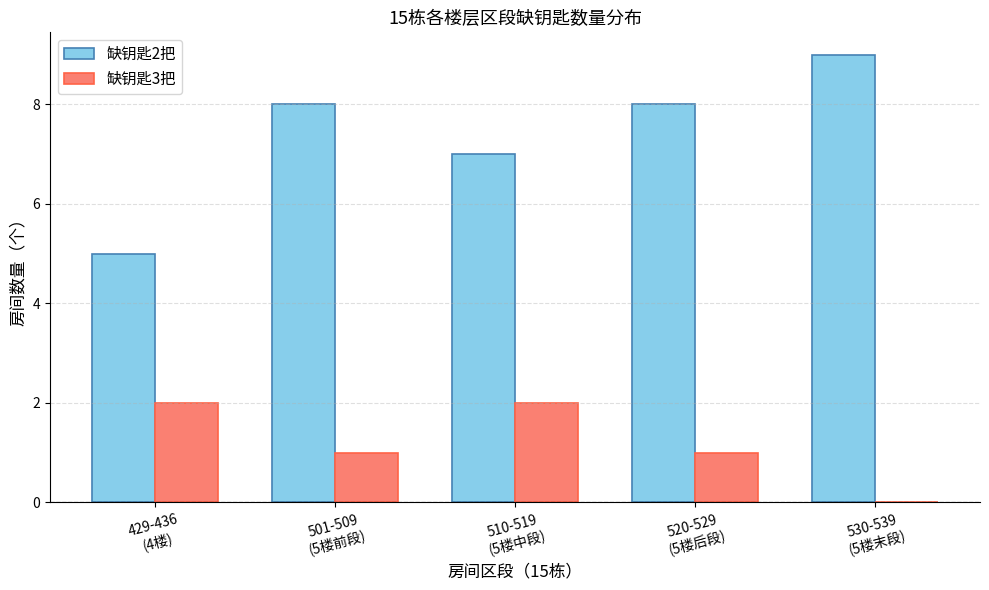

Between 429-436
(4楼) and 530-539
(5楼末段), which series saw the biggest shift?

缺钥匙2把